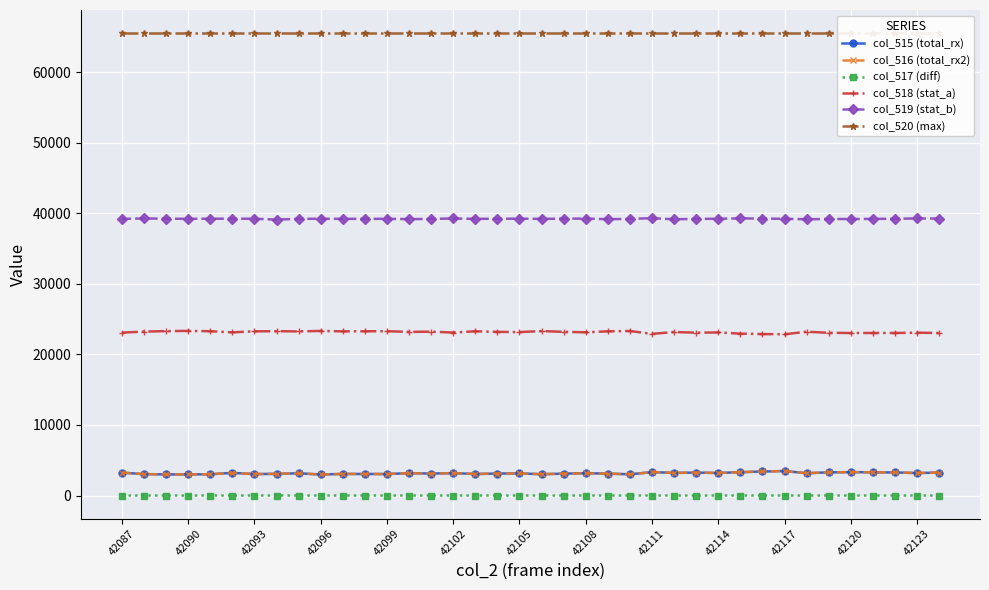

True or false: col_517 (diff) has more than 1 interior local peaks.

True